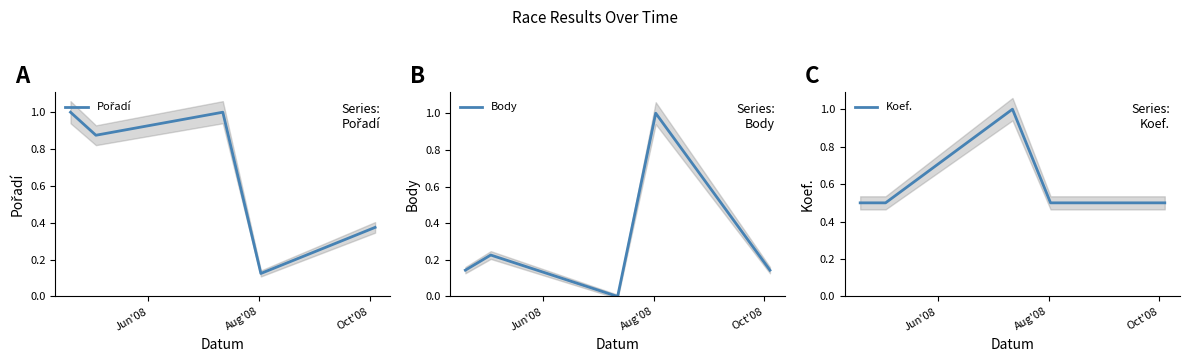

How many lines are shown in the chart?

3